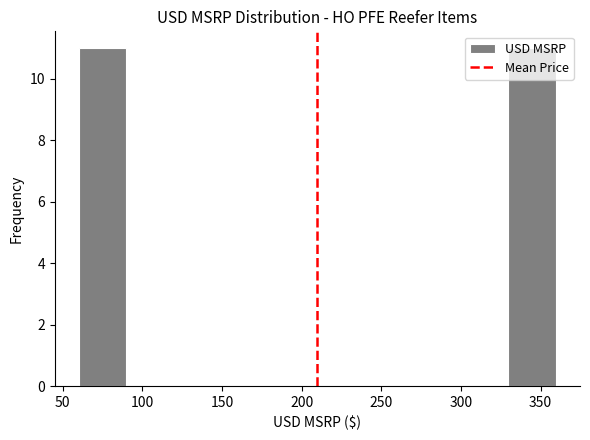

Reading left to right, list every bar in this chart as the range it spans on the x-axis followed by its height. Neither the bar edges nor the heights are printed on the chart, so give them approximately, as read against the axes.

60 to 90: 11
90 to 120: 0
120 to 150: 0
150 to 180: 0
180 to 210: 0
210 to 240: 0
240 to 270: 0
270 to 300: 0
300 to 330: 0
330 to 360: 11